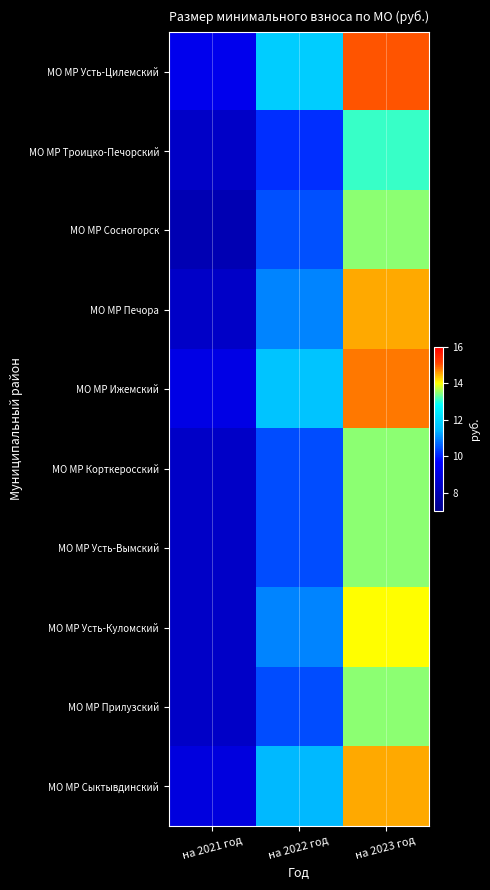

How many series are shown in this chart?

10